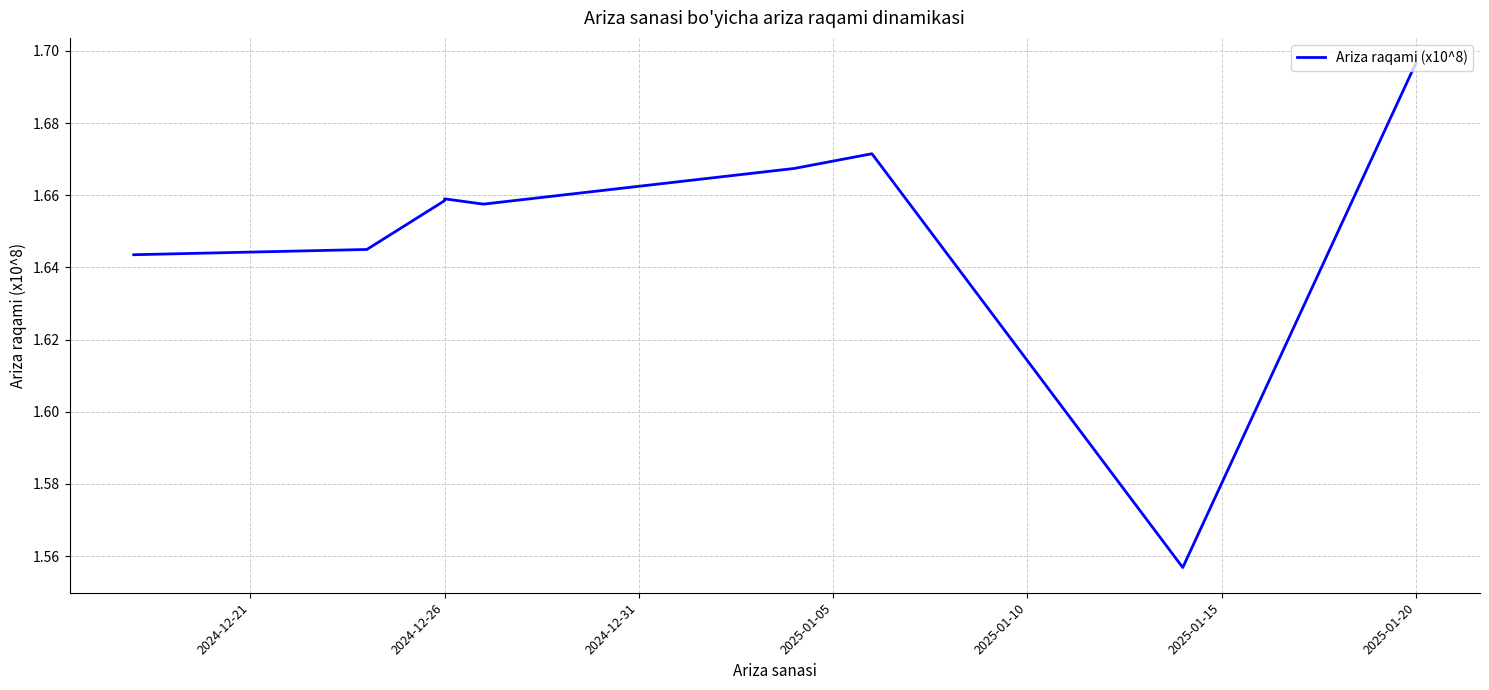

What is the smallest value displayed?

1.6